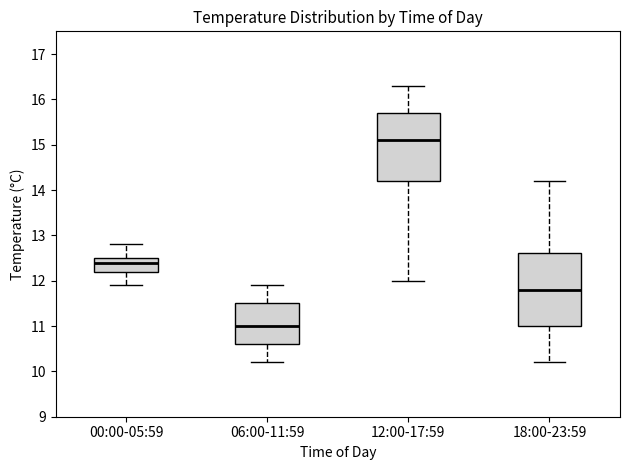

Reading left to right, read every box against the y-axis: the position of its median line, the range the box covers, and the ends of its whiskers. The values are not printed on the chart, so give them approximately, as read against the axis.

00:00-05:59: median 12.4, box 12.2 to 12.5, whiskers 11.9 to 12.8
06:00-11:59: median 11.0, box 10.6 to 11.5, whiskers 10.2 to 11.9
12:00-17:59: median 15.1, box 14.2 to 15.7, whiskers 12.0 to 16.3
18:00-23:59: median 11.8, box 11.0 to 12.6, whiskers 10.2 to 14.2